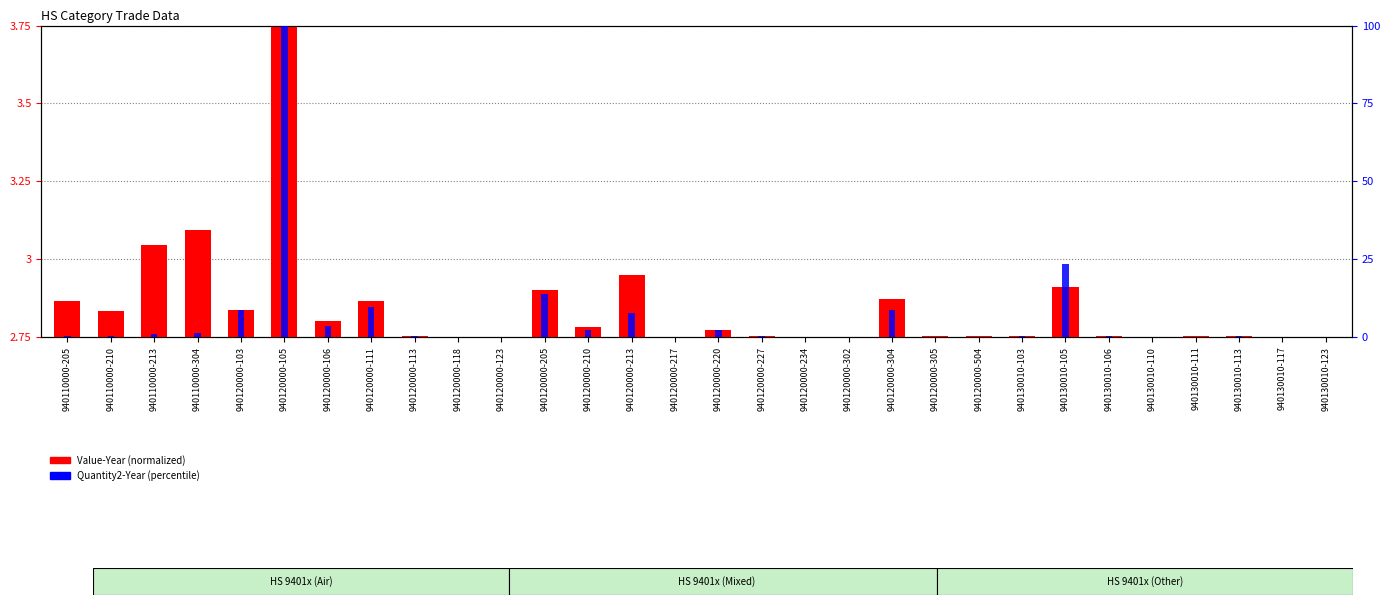

Where is Value-Year (normalized) nearest to the value 3?

940110000-213